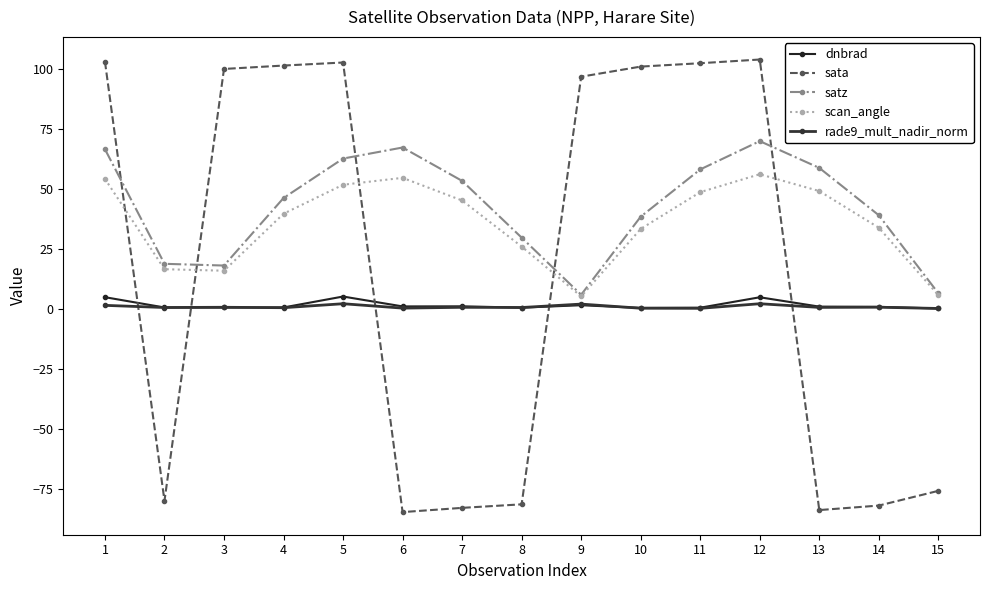

At which category is the sum across all series the highest?

12